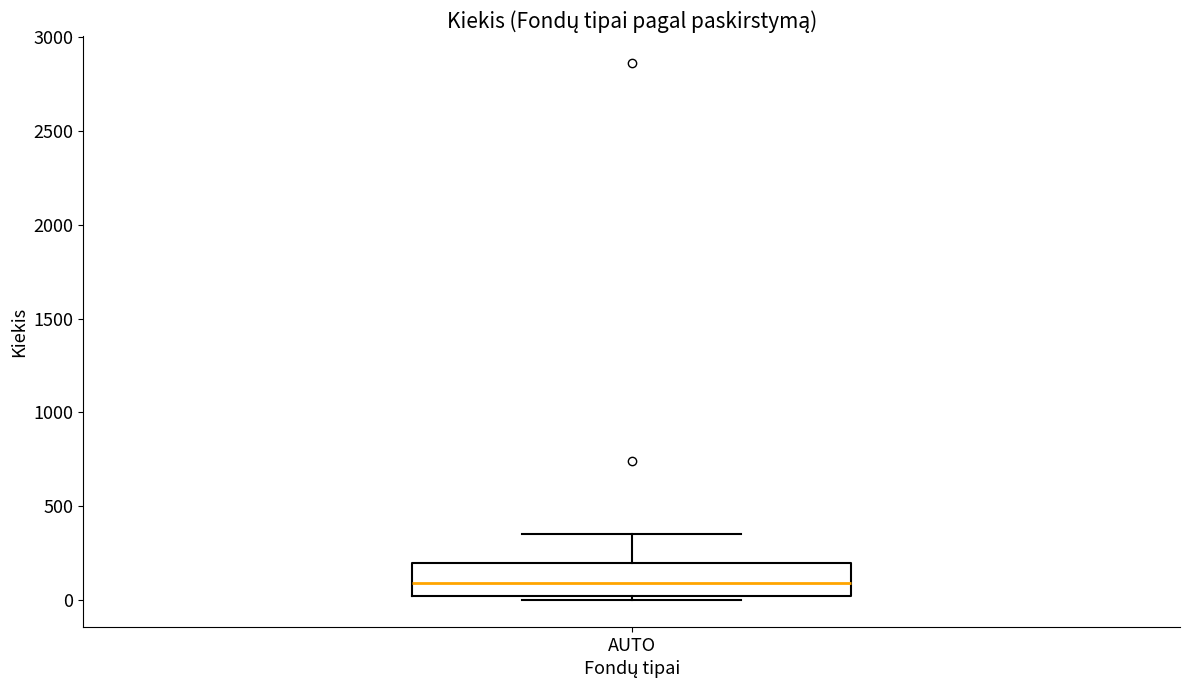

Where does the upper whisker of the box for AUTO end on the y-axis? The values are not printed on the chart, so give them approximately, as read against the axis.

350